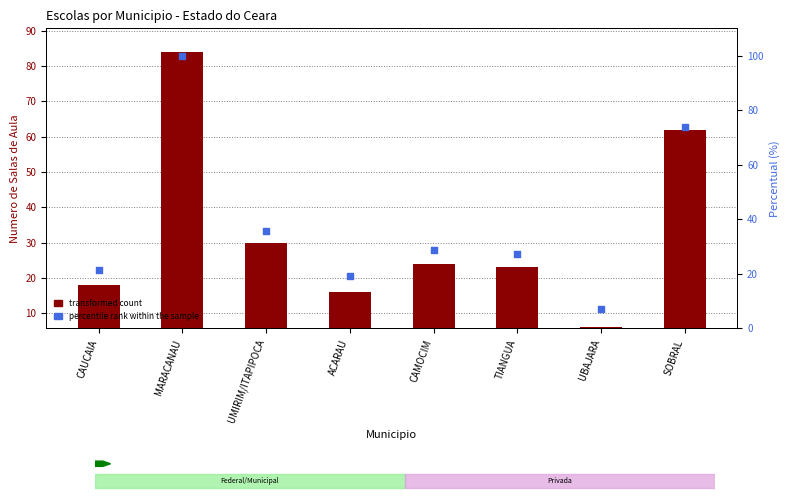

Which series has the widest spread of Y values?

percentile rank within the sample